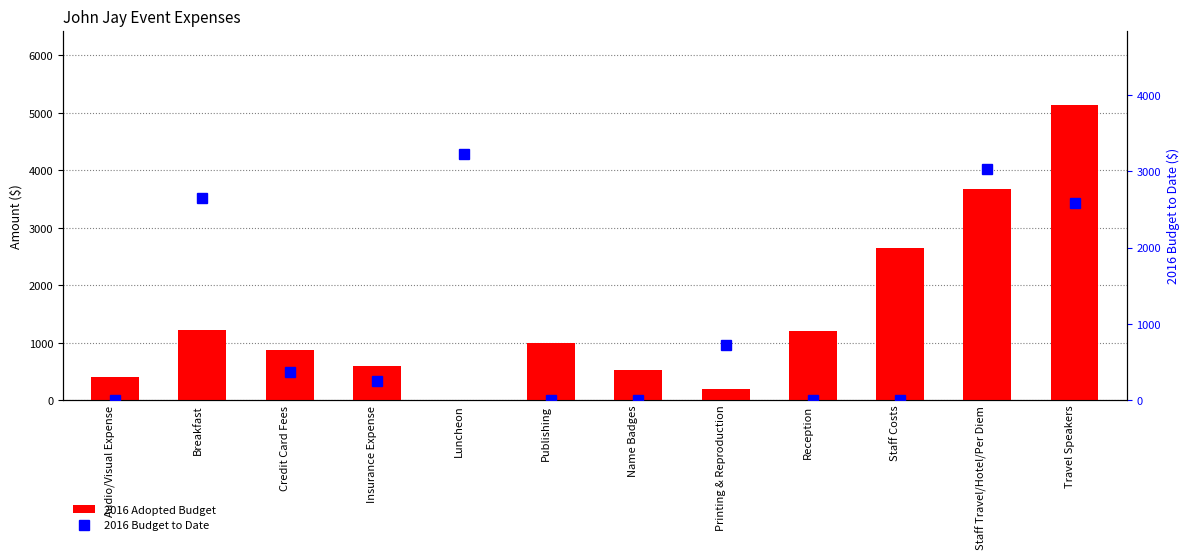

At Credit Card Fees, list the series in order from smallest to largest.

2016 Budget to Date, 2016 Adopted Budget